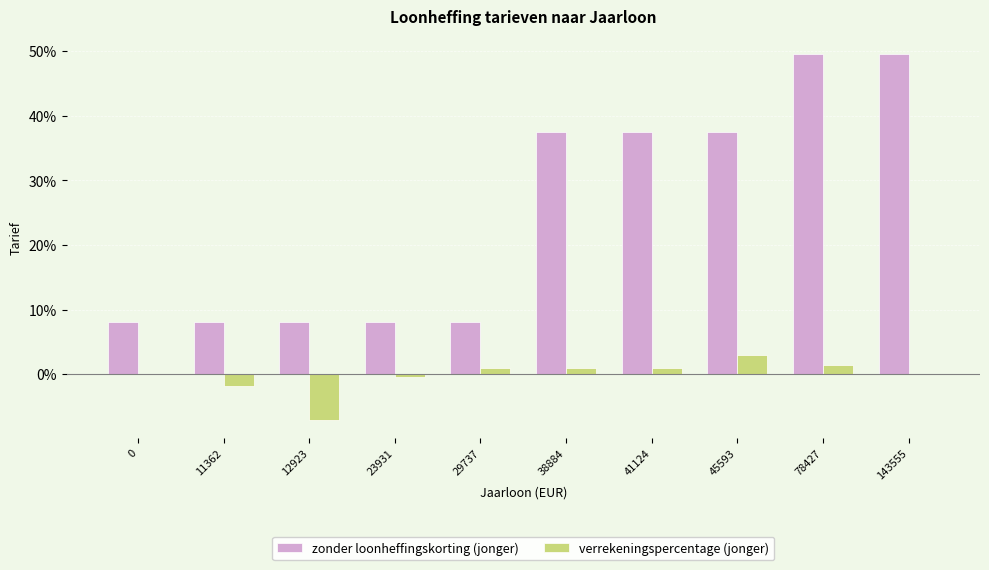

What is the spread (max minus min) of values at 78427?

0.5